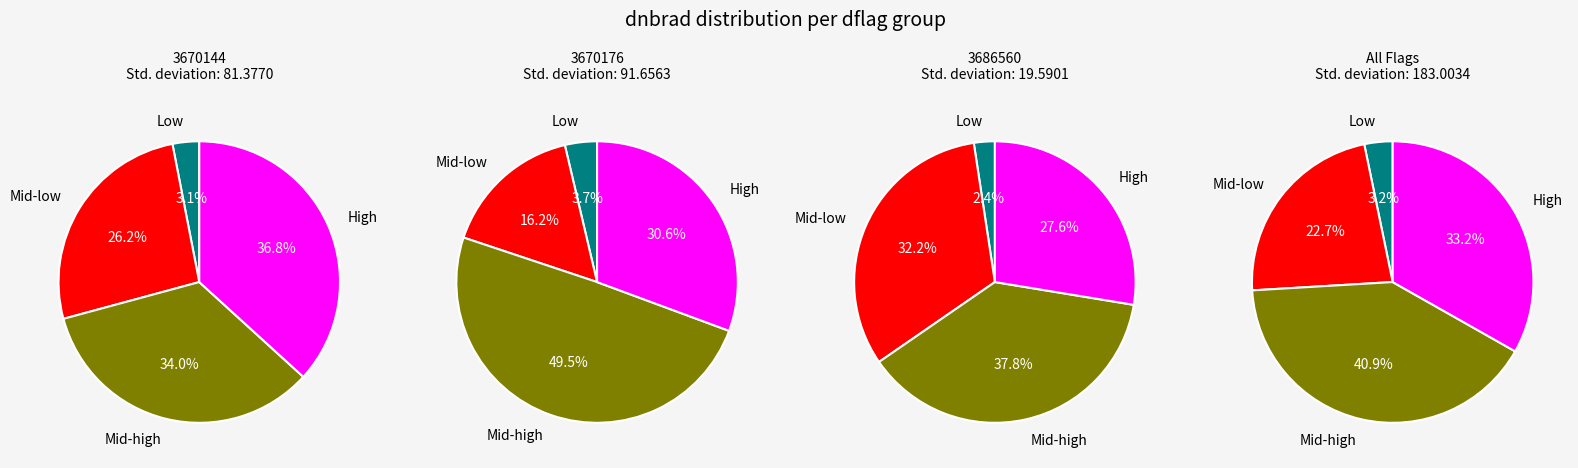

To the nearest percent, what is the difference between the 3670144 and 3670176 slice percentages?

1%